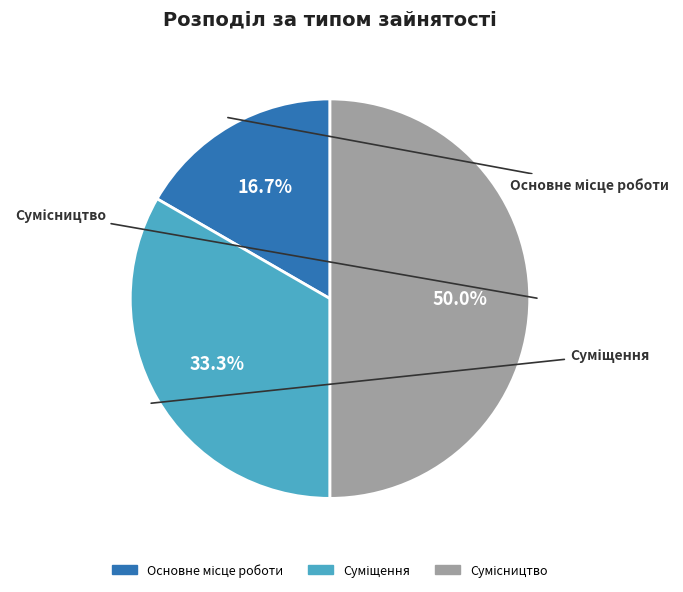

To the nearest percent, what is the combined percentage of Сумісництво and Суміщення?

83%